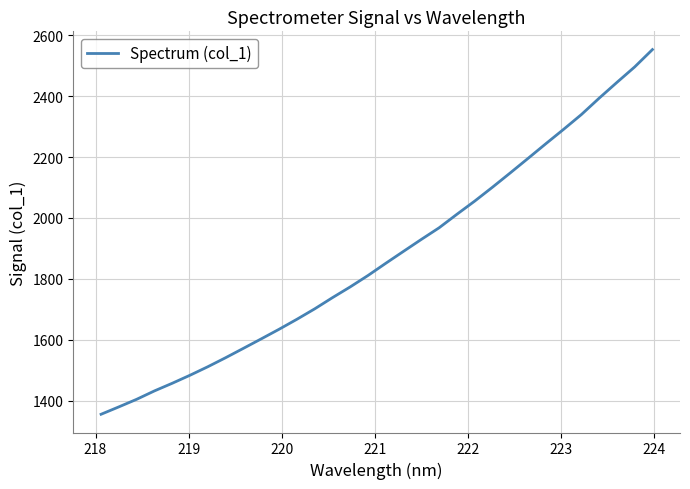

What is the minimum value shown in the chart?

1355.1